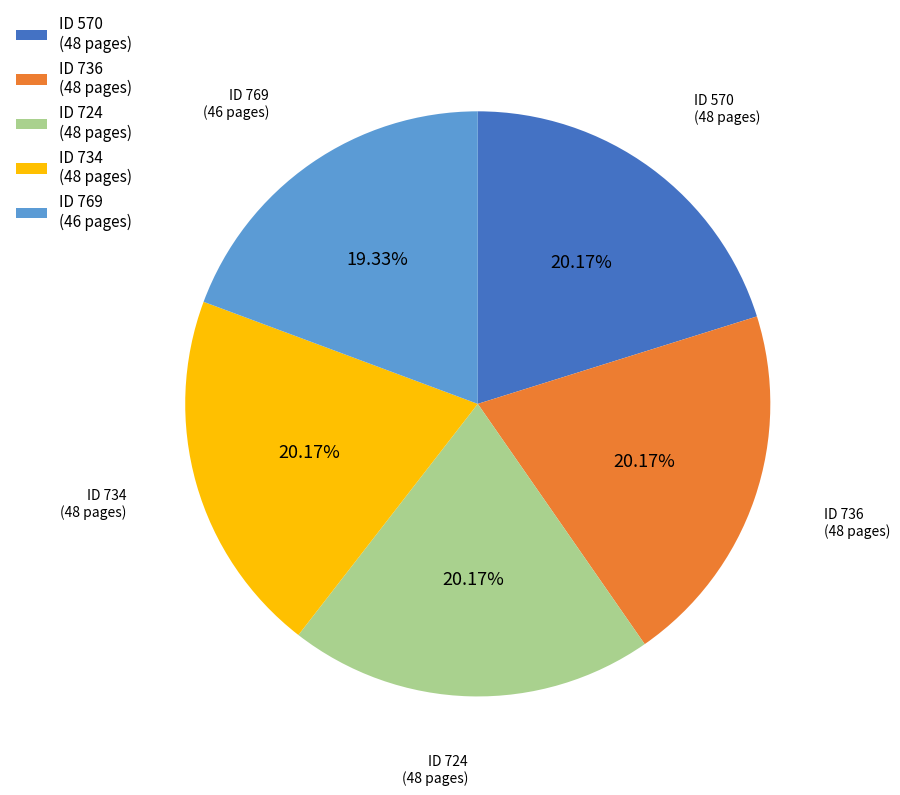

Do ID 570 (48 pages) and ID 769 (46 pages) together represent more than half of the pie?

No